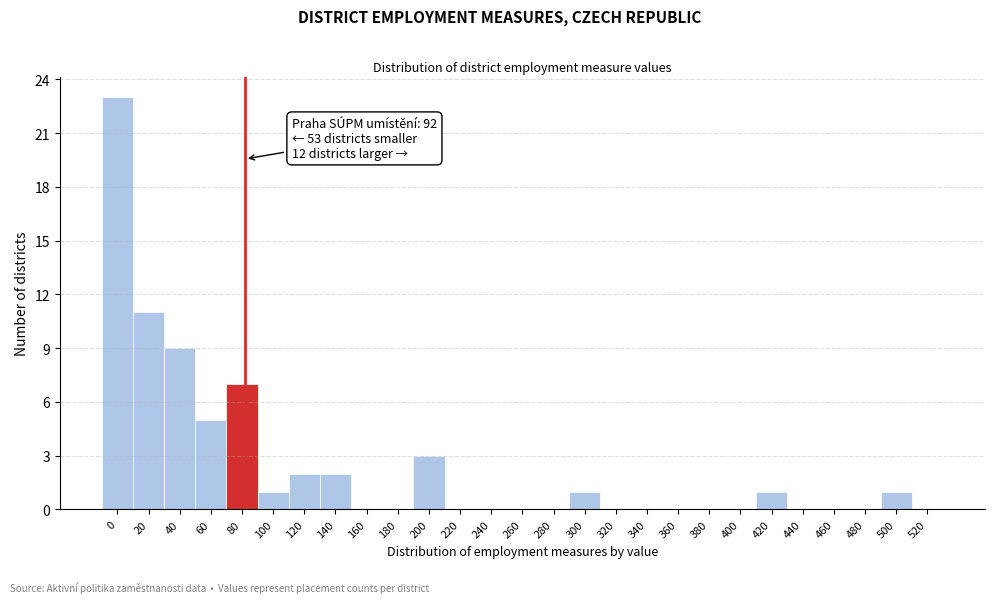

Reading left to right, list all the values displayed in this chart.

0=23	20=11	40=9	60=5	80=7	100=1	120=2	140=2	160=0	180=0	200=3	220=0	240=0	260=0	280=0	300=1	320=0	340=0	360=0	380=0	400=0	420=1	440=0	460=0	480=0	500=1	520=0